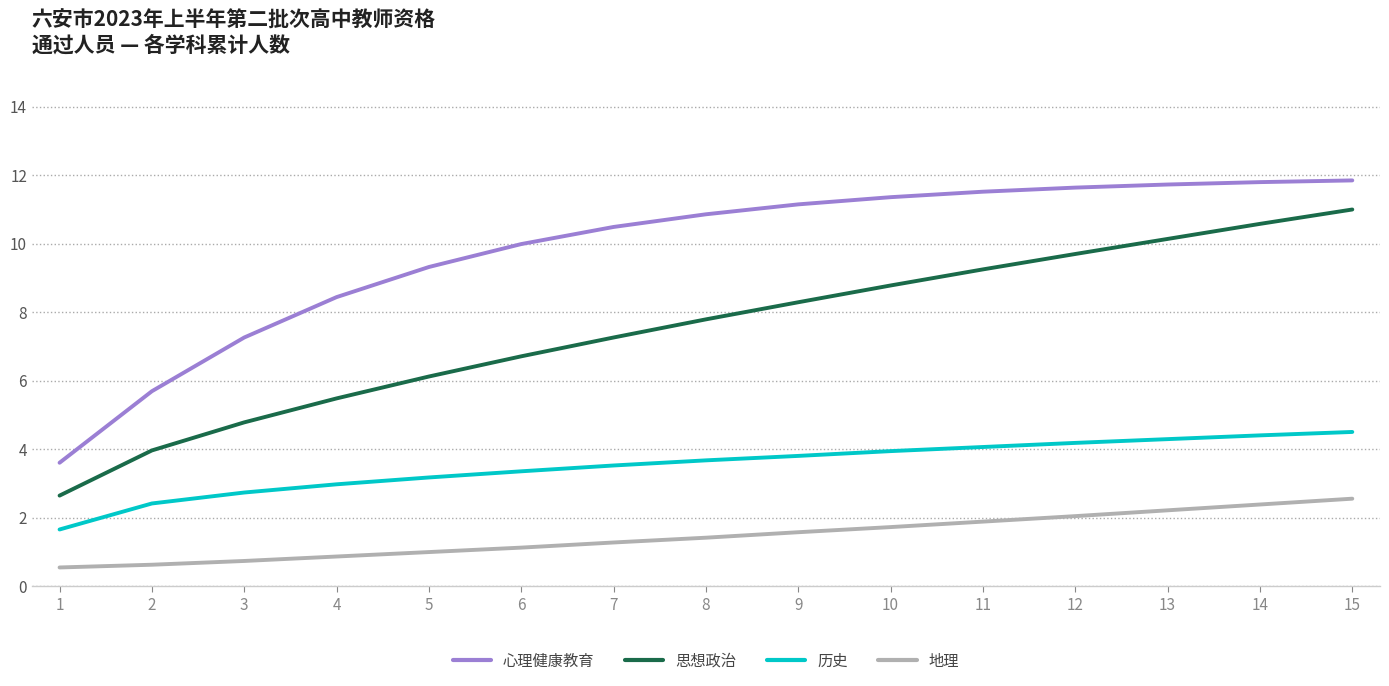

Does the chart display data point markers on the line(s)?

No